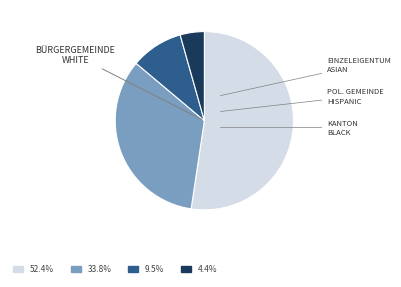

Is there a majority slice in this chart?

Yes